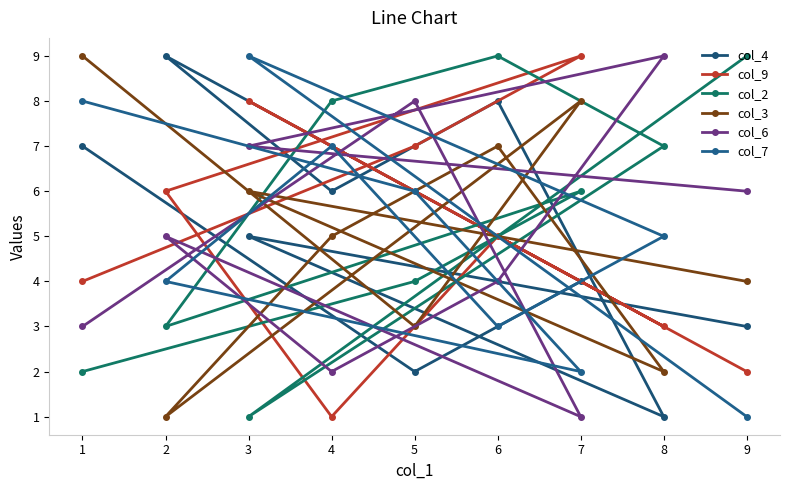

Reading left to right, extract all data points from this chart.

col_4: 1=7	2=9	3=5	4=6	5=2	6=8	7=4	8=1	9=3
col_9: 1=4	2=6	3=8	4=1	5=7	6=5	7=9	8=3	9=2
col_2: 1=2	2=3	3=1	4=8	5=4	6=9	7=6	8=7	9=9
col_3: 1=9	2=1	3=6	4=5	5=3	6=7	7=8	8=2	9=4
col_6: 1=3	2=5	3=7	4=2	5=8	6=4	7=1	8=9	9=6
col_7: 1=8	2=4	3=9	4=7	5=6	6=3	7=2	8=5	9=1